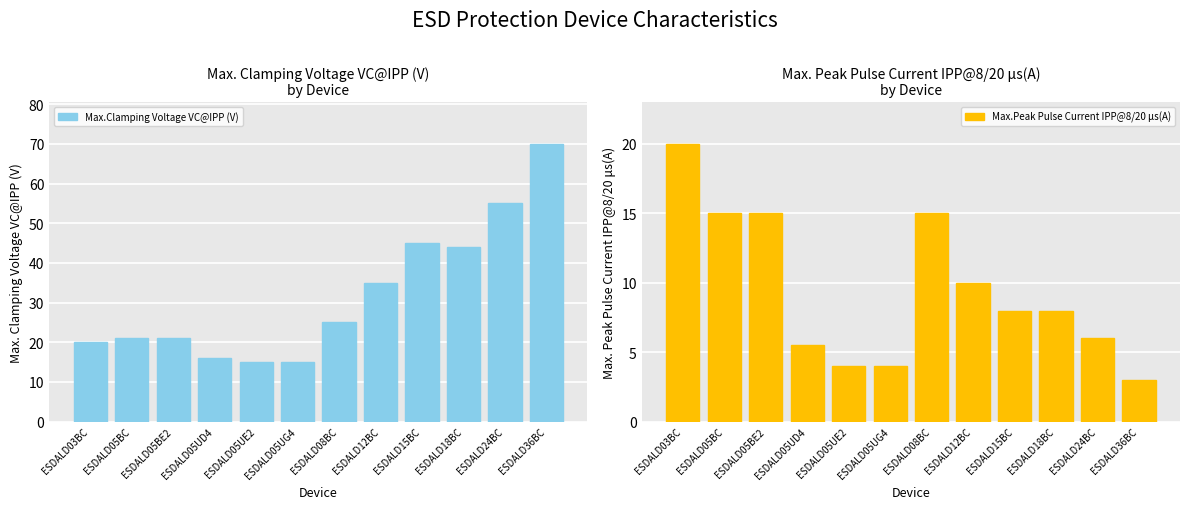

What is the difference between the maximum and minimum values in the Max.Peak Pulse Current IPP@8/20 μs(A) series?

17.0